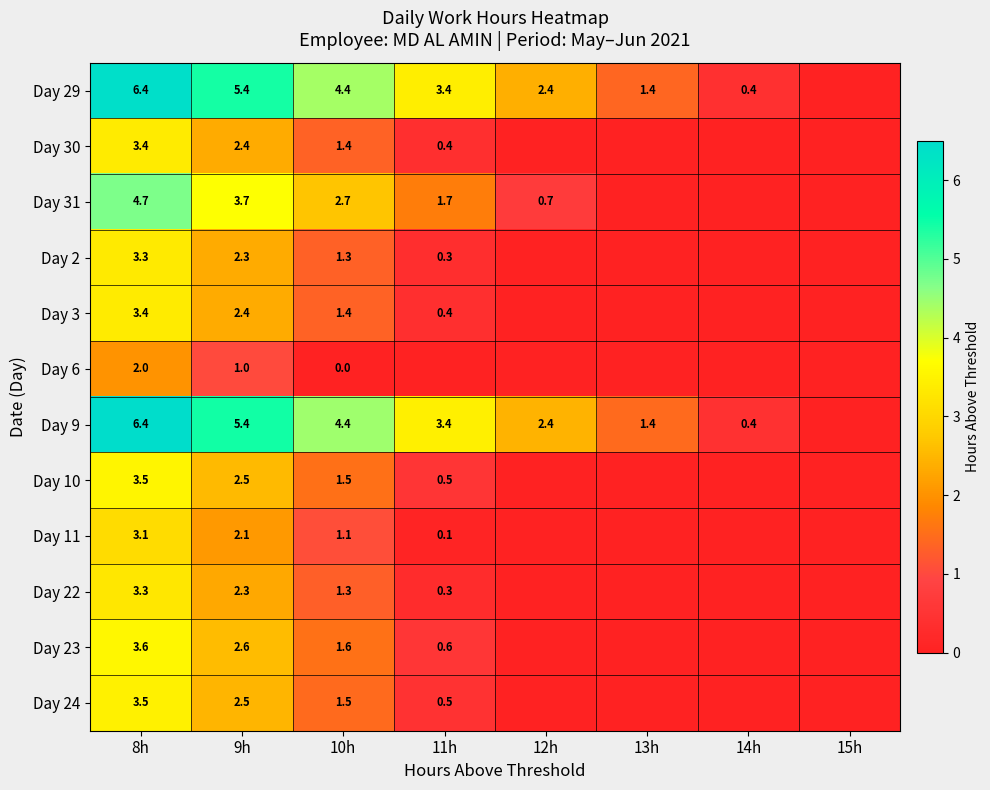

True or false: Day 31 has a value of 6.6 at 9h.

False